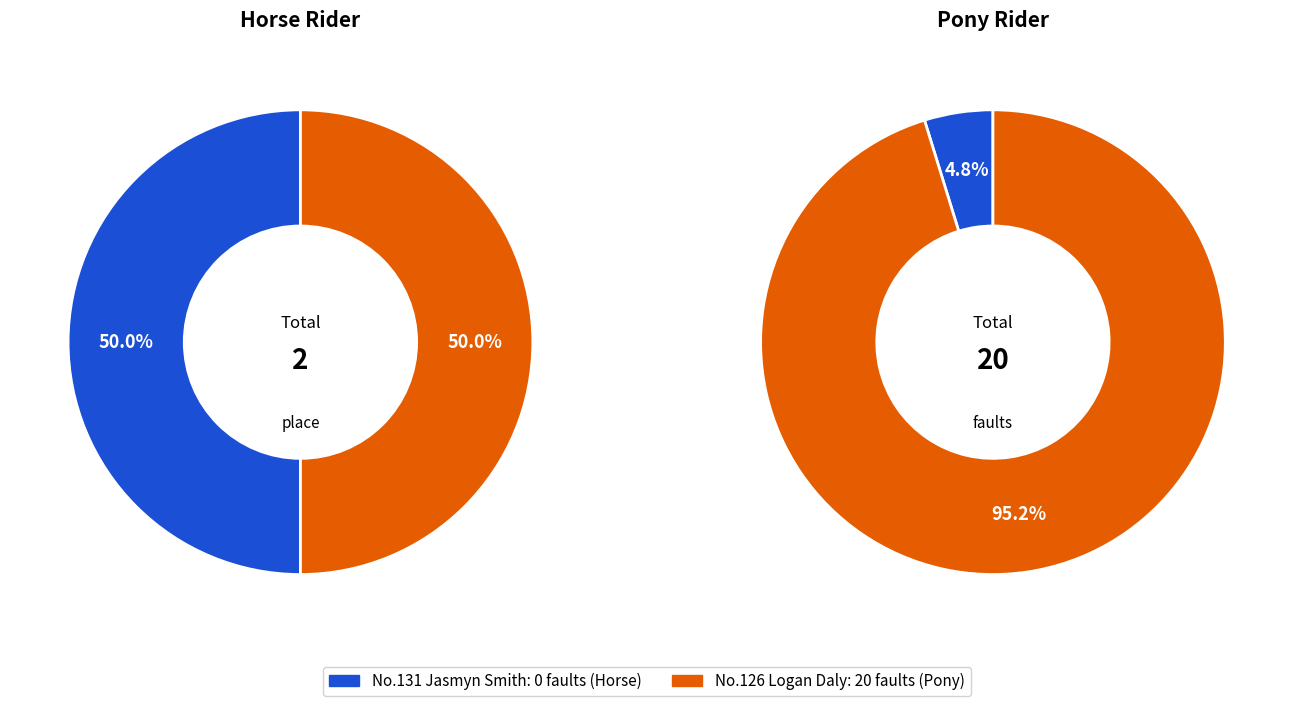

Which has a higher value, 131 or 126?

126